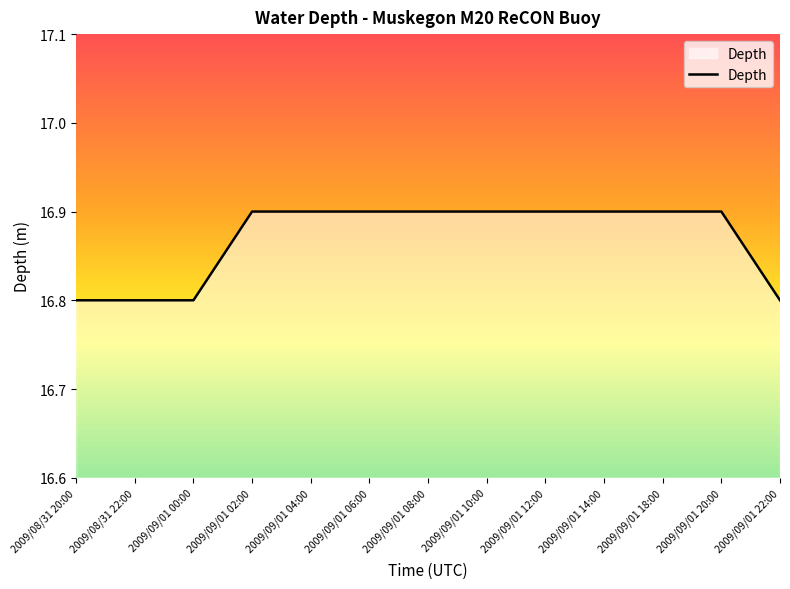

Reading left to right, transcribe all the data shown in this chart.

16.8	16.8	16.8	16.9	16.9	16.9	16.9	16.9	16.9	16.9	16.9	16.9	16.8